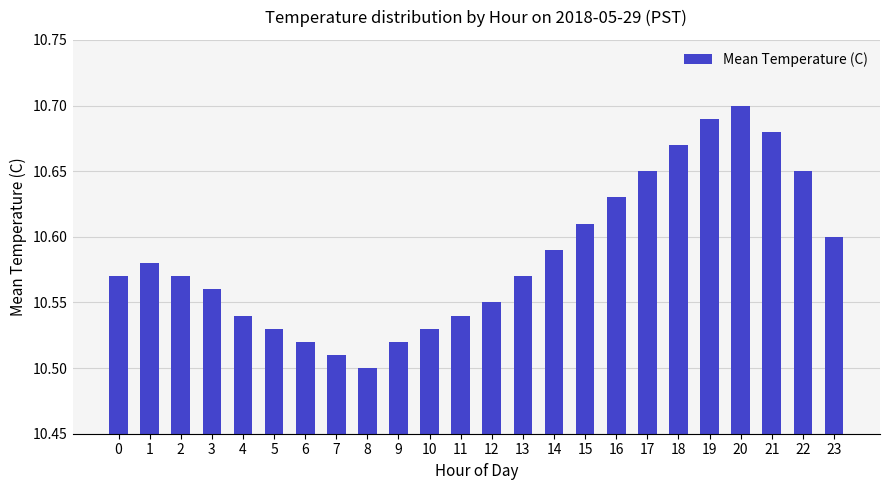

What is the sum of all values?

254.1